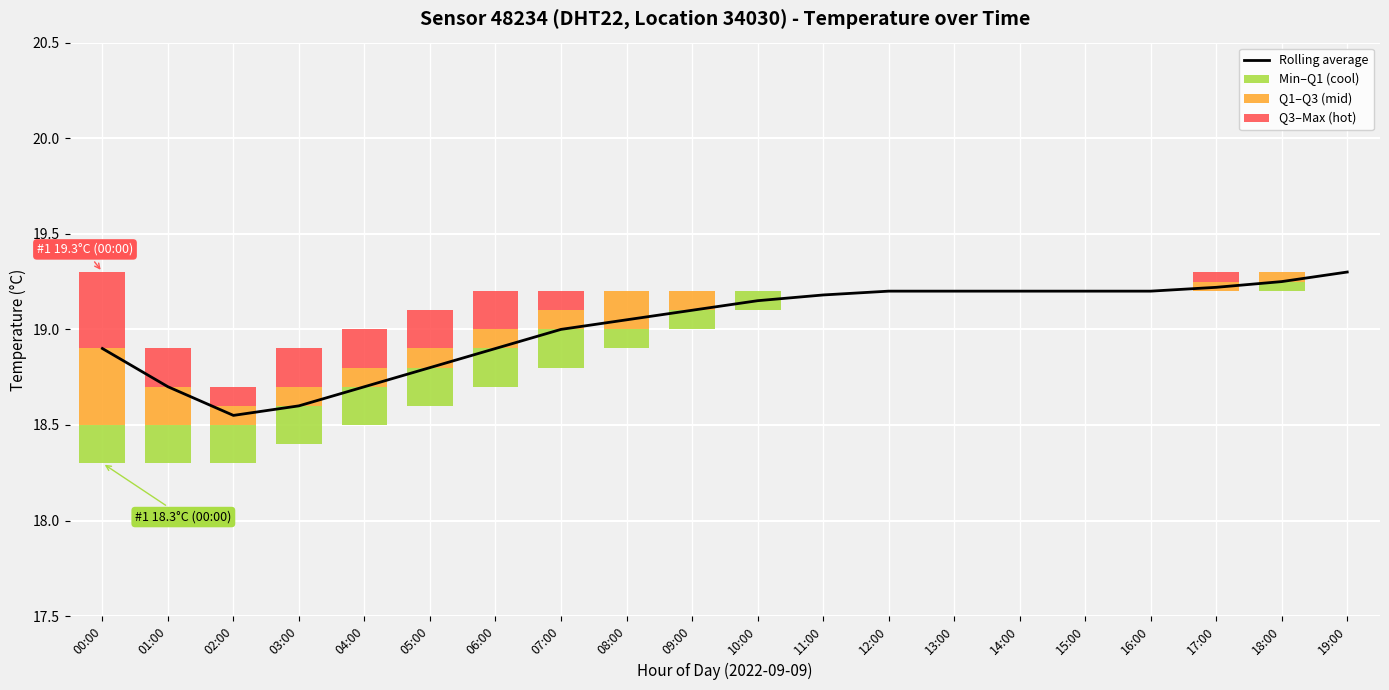

How many values in the Q1–Q3 (mid) series exceed 0?

12